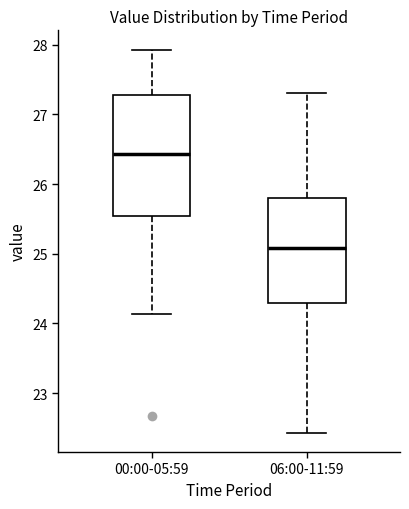

Where is the lower edge of the box for 00:00-05:59 on the y-axis? The values are not printed on the chart, so give them approximately, as read against the axis.

25.5